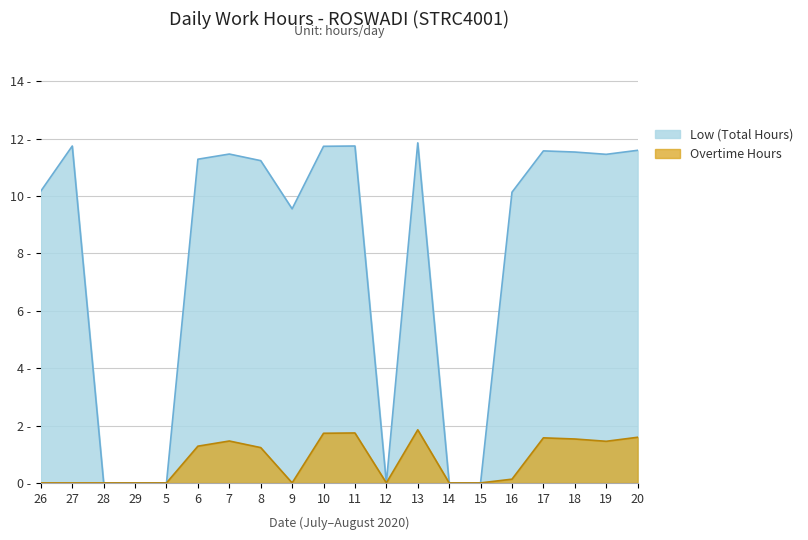

True or false: Low (Total Hours) and Overtime Hours intersect in this chart.

False